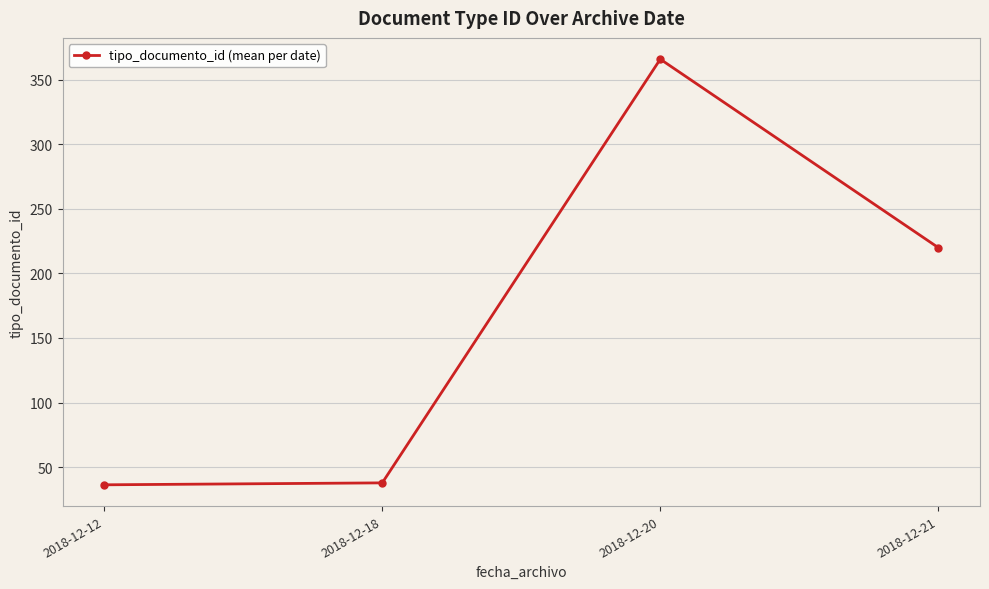

Which label corresponds to the largest value in the chart?

2018-12-20